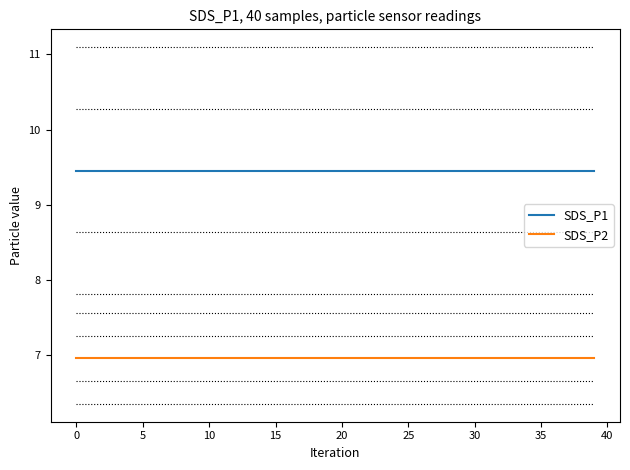

What is the lowest value of the SDS_P2 series?

7.0